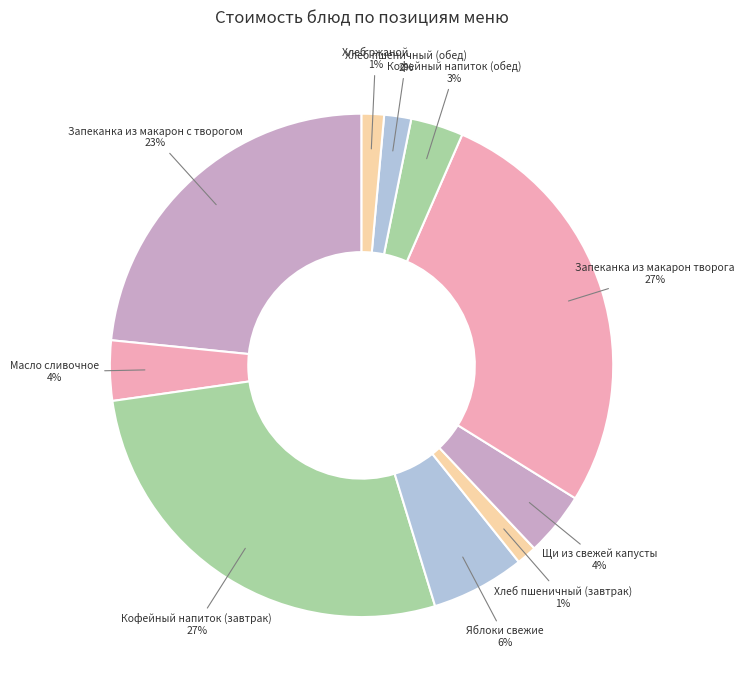

Which has a higher value, Кофейный напиток (завтрак) or Яблоки свежие?

Кофейный напиток (завтрак)